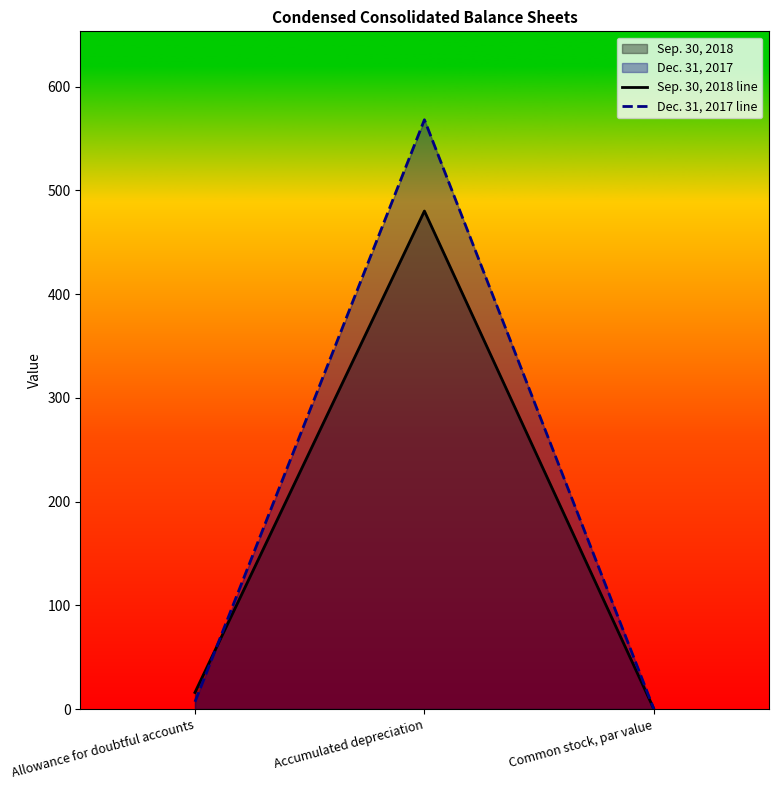

Which has a higher value, Common stock, par value or Accumulated depreciation?

Accumulated depreciation